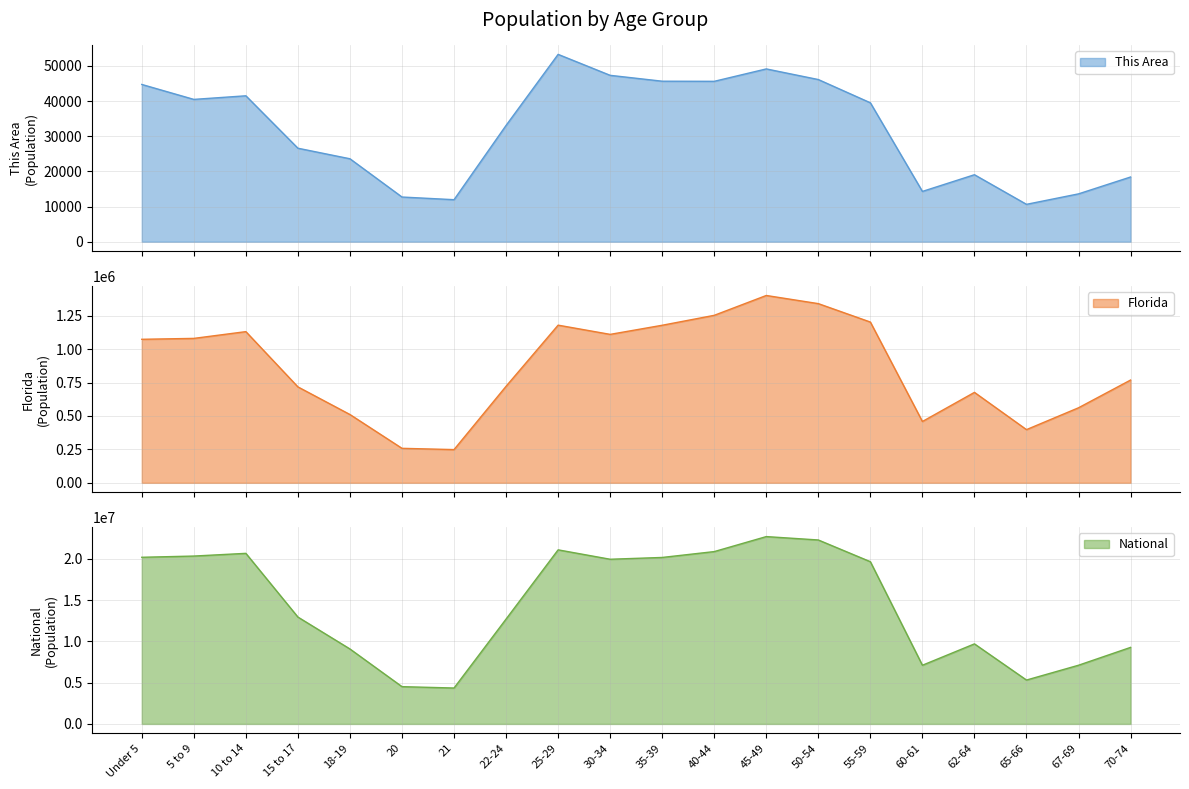

Rank the categories by This Area value from lowest to highest.

65-66, 21, 20, 67-69, 60-61, 70-74, 62-64, 18-19, 15 to 17, 22-24, 55-59, 5 to 9, 10 to 14, Under 5, 40-44, 35-39, 50-54, 30-34, 45-49, 25-29